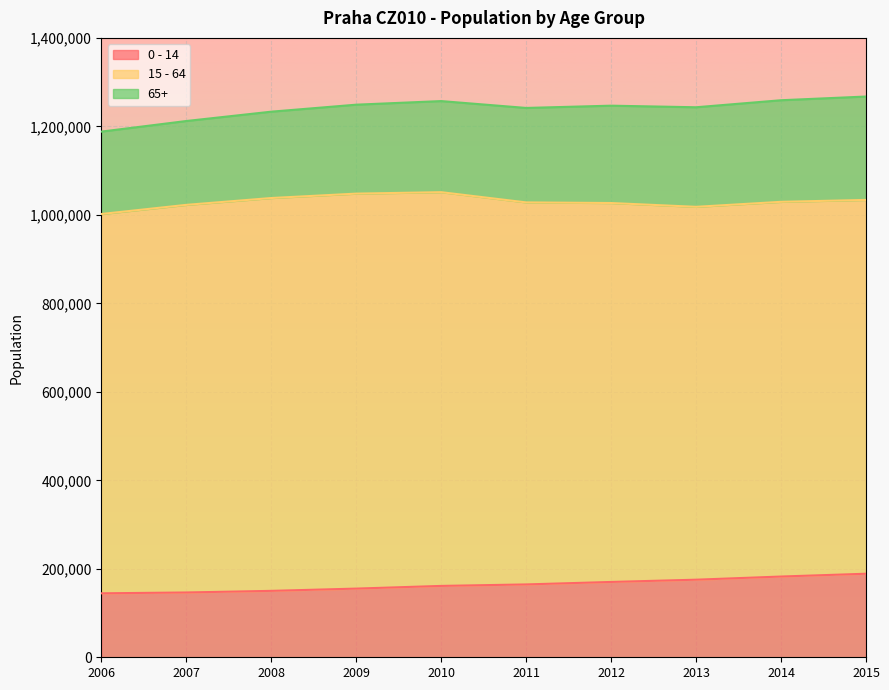

True or false: 65+ and 15 - 64 cross at least once.

False